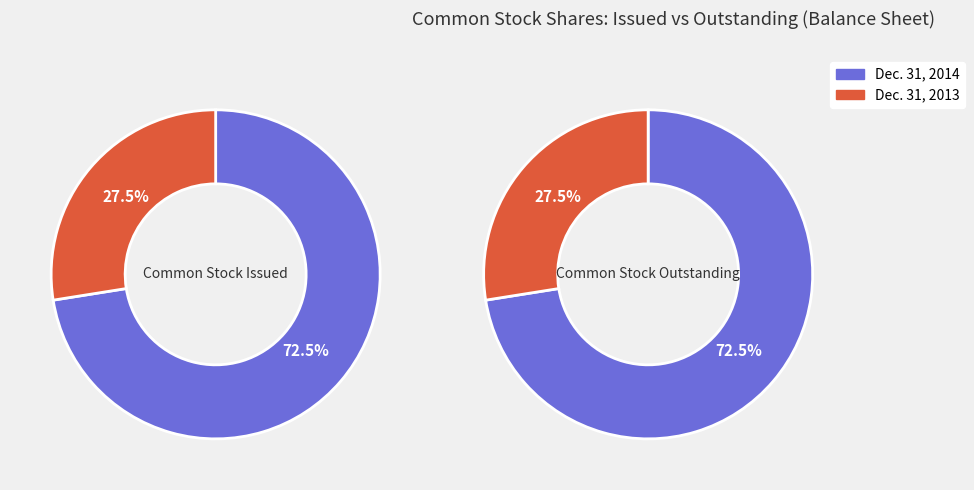

The Dec. 31, 2014 slice represents 72% of the pie. True or false?

True